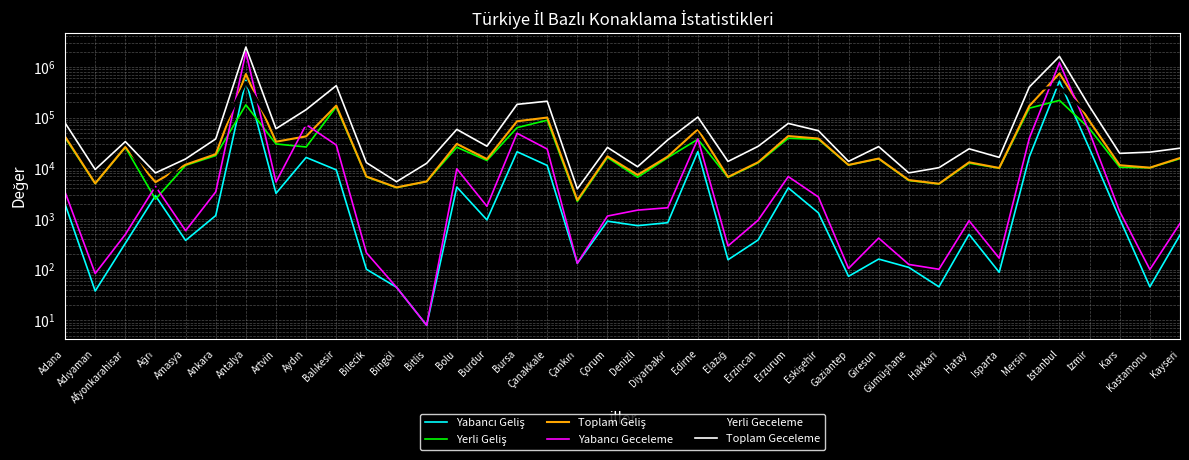

Reading left to right, what are all the values shown in this chart?

Yabancı Geliş: Adana=1963	Adıyaman=38	Afyonkarahisar=332	Ağrı=2875	Amasya=378	Ankara=1168	Antalya=544872	Artvin=3201	Aydın=16361	Balıkesir=9299	Bilecik=102	Bingöl=45	Bitlis=8	Bolu=4266	Burdur=959	Bursa=21189	Çanakkale=11370	Çankırı=134	Çorum=905	Denizli=739	Diyarbakır=845	Edirne=21333	Elazığ=157	Erzincan=386	Erzurum=4109	Eskişehir=1321	Gaziantep=74	Giresun=162	Gümüşhane=111	Hakkari=46	Hatay=498	Isparta=89	Mersin=16822	İstanbul=523665	İzmir=24107	Kars=1009	Kastamonu=46	Kayseri=484
Yerli Geliş: Adana=40116	Adıyaman=4996	Afyonkarahisar=25892	Ağrı=2452	Amasya=11409	Ankara=17795	Antalya=178140	Artvin=30201	Aydın=26304	Balıkesir=162898	Bilecik=6772	Bingöl=4155	Bitlis=5489	Bolu=26003	Burdur=14254	Bursa=63365	Çanakkale=88678	Çankırı=2217	Çorum=16314	Denizli=6659	Diyarbakır=16188	Edirne=37298	Elazığ=6577	Erzincan=12782	Erzurum=39094	Eskişehir=37254	Gaziantep=11573	Giresun=15395	Gümüşhane=5740	Hakkari=4906	Hatay=12630	Isparta=10046	Mersin=153201	İstanbul=218494	İzmir=60013	Kars=10470	Kastamonu=10239	Kayseri=15456
Toplam Geliş: Adana=42079	Adıyaman=5034	Afyonkarahisar=26224	Ağrı=5327	Amasya=11787	Ankara=18963	Antalya=723012	Artvin=33402	Aydın=42665	Balıkesir=172197	Bilecik=6874	Bingöl=4200	Bitlis=5497	Bolu=30269	Burdur=15213	Bursa=84554	Çanakkale=100048	Çankırı=2351	Çorum=17219	Denizli=7398	Diyarbakır=17033	Edirne=58631	Elazığ=6734	Erzincan=13168	Erzurum=43203	Eskişehir=38575	Gaziantep=11647	Giresun=15557	Gümüşhane=5851	Hakkari=4952	Hatay=13128	Isparta=10135	Mersin=170023	İstanbul=742159	İzmir=84120	Kars=11479	Kastamonu=10285	Kayseri=15940
Yabancı Geceleme: Adana=3386	Adıyaman=84	Afyonkarahisar=497	Ağrı=4400	Amasya=588	Ankara=3424	Antalya=1963482	Artvin=5358	Aydın=72628	Balıkesir=28723	Bilecik=216	Bingöl=45	Bitlis=8	Bolu=9781	Burdur=1780	Bursa=49034	Çanakkale=23933	Çankırı=134	Çorum=1143	Denizli=1496	Diyarbakır=1666	Edirne=37966	Elazığ=294	Erzincan=947	Erzurum=6856	Eskişehir=2714	Gaziantep=106	Giresun=420	Gümüşhane=127	Hakkari=102	Hatay=923	Isparta=169	Mersin=39227	İstanbul=1206760	İzmir=50719	Kars=1401	Kastamonu=101	Kayseri=818
Yerli Geceleme: Adana=75070	Adıyaman=9372	Afyonkarahisar=33103	Ağrı=3692	Amasya=14699	Ankara=34529	Antalya=494245	Artvin=54947	Aydın=70656	Balıkesir=397404	Bilecik=12708	Bingöl=5386	Bitlis=12537	Bolu=48670	Burdur=25450	Bursa=133204	Çanakkale=186313	Çankırı=3785	Çorum=24654	Denizli=9239	Diyarbakır=34509	Edirne=64390	Elazığ=13345	Erzincan=26135	Erzurum=69811	Eskişehir=52334	Gaziantep=13581	Giresun=26362	Gümüşhane=7976	Hakkari=10170	Hatay=23284	Isparta=16243	Mersin=362423	İstanbul=400191	İzmir=113428	Kars=18274	Kastamonu=20728	Kayseri=24098
Toplam Geceleme: Adana=78456	Adıyaman=9456	Afyonkarahisar=33600	Ağrı=8092	Amasya=15287	Ankara=37953	Antalya=2457727	Artvin=60305	Aydın=143284	Balıkesir=426127	Bilecik=12924	Bingöl=5431	Bitlis=12545	Bolu=58451	Burdur=27230	Bursa=182238	Çanakkale=210246	Çankırı=3919	Çorum=25797	Denizli=10735	Diyarbakır=36175	Edirne=102356	Elazığ=13639	Erzincan=27082	Erzurum=76667	Eskişehir=55048	Gaziantep=13687	Giresun=26782	Gümüşhane=8103	Hakkari=10272	Hatay=24207	Isparta=16412	Mersin=401650	İstanbul=1606951	İzmir=164147	Kars=19675	Kastamonu=20829	Kayseri=24916